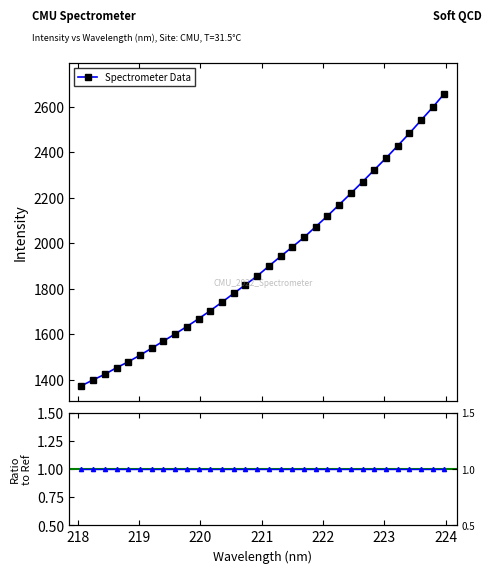

What position from the right is 223.7895?

2